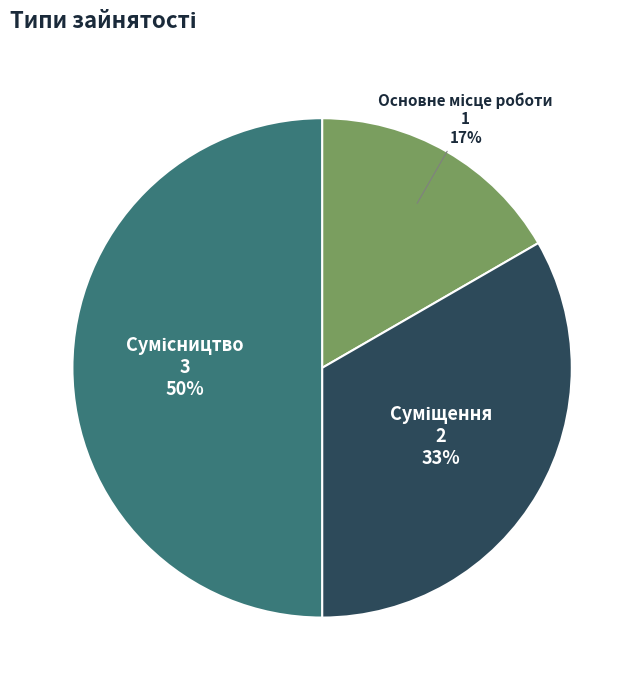

To the nearest percent, what is the difference between the largest and smallest slice percentages?

33%